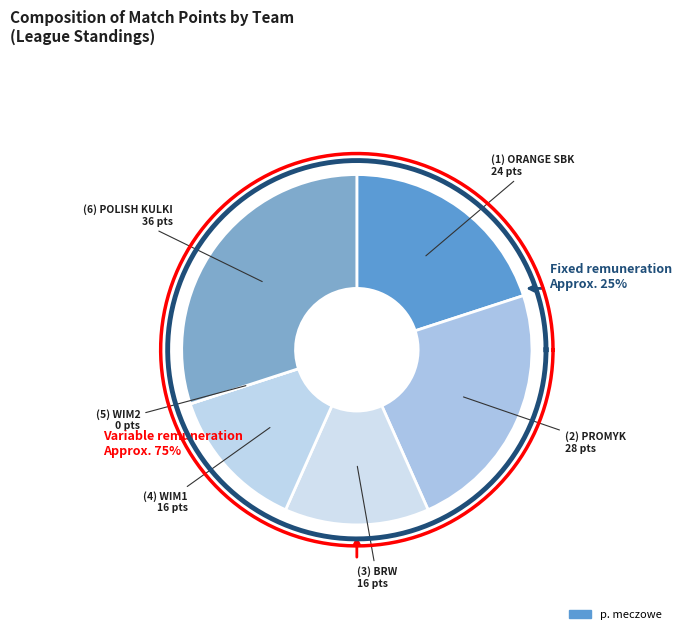

Is it true that ORANGE SBK is 20% of the pie?

True